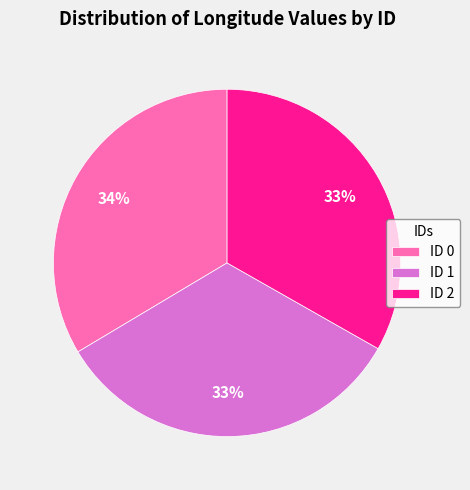

To the nearest percent, what percentage of the pie is ID 0?

34%